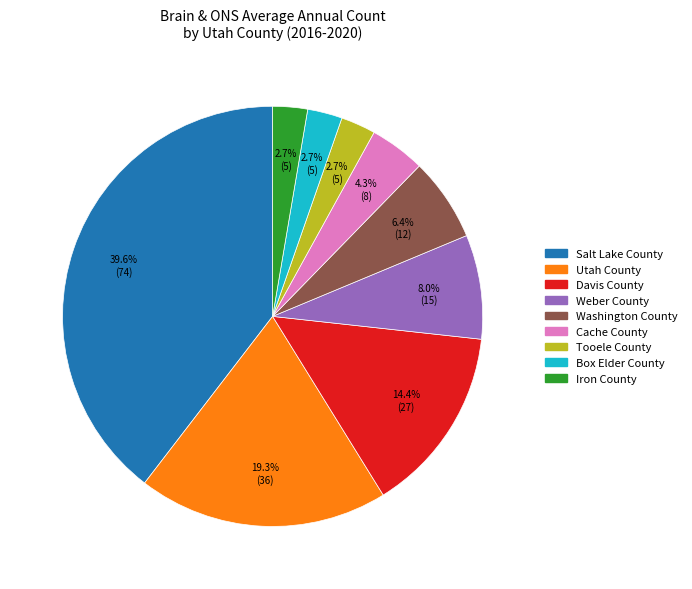

Which category has the biggest portion of the pie?

Salt Lake County